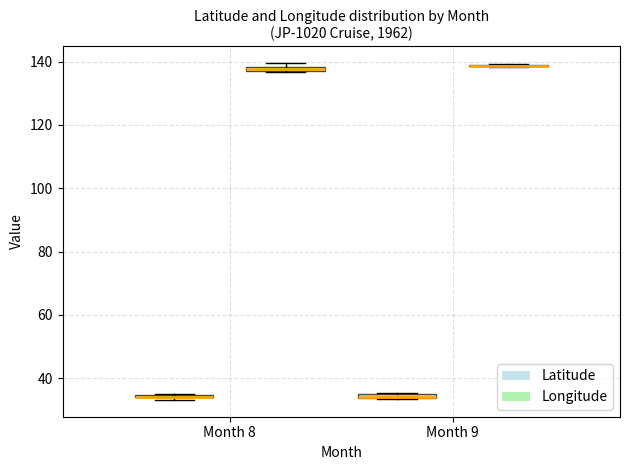

Where is the upper edge of the box for Month 9 (Latitude) on the y-axis? The values are not printed on the chart, so give them approximately, as read against the axis.

36